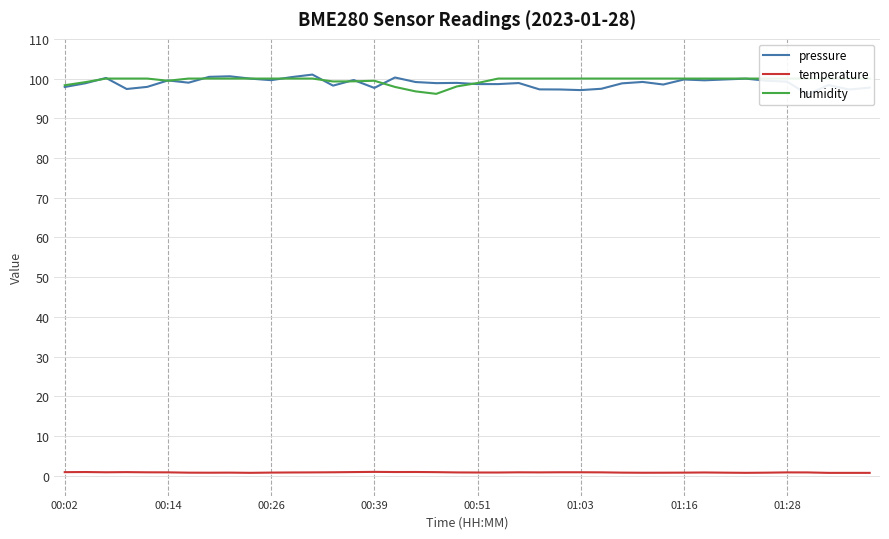

What is the value of the temperature point at the 20th from the left?

0.8